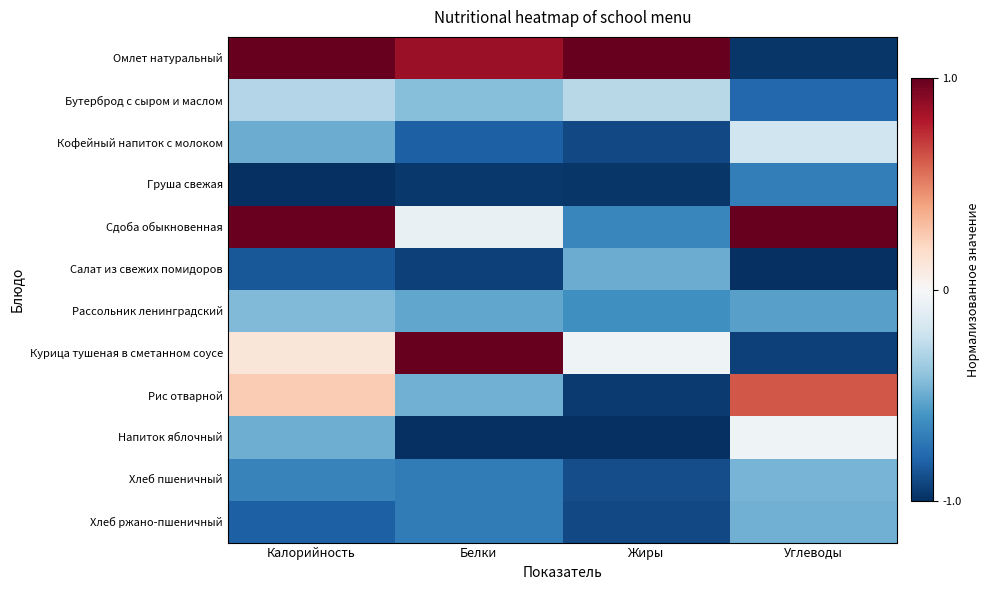

At which category is the sum across all series the highest?

Калорийность